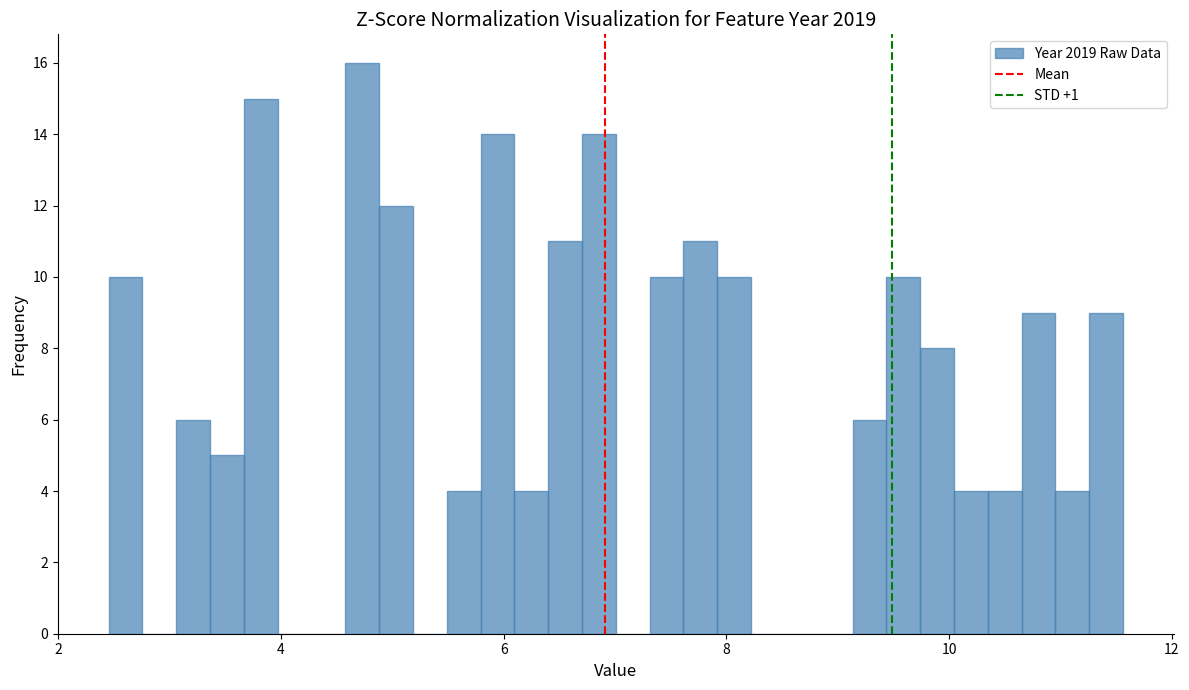

Read against the x-axis, roughly where is the centre of the tallest bar?

4.8